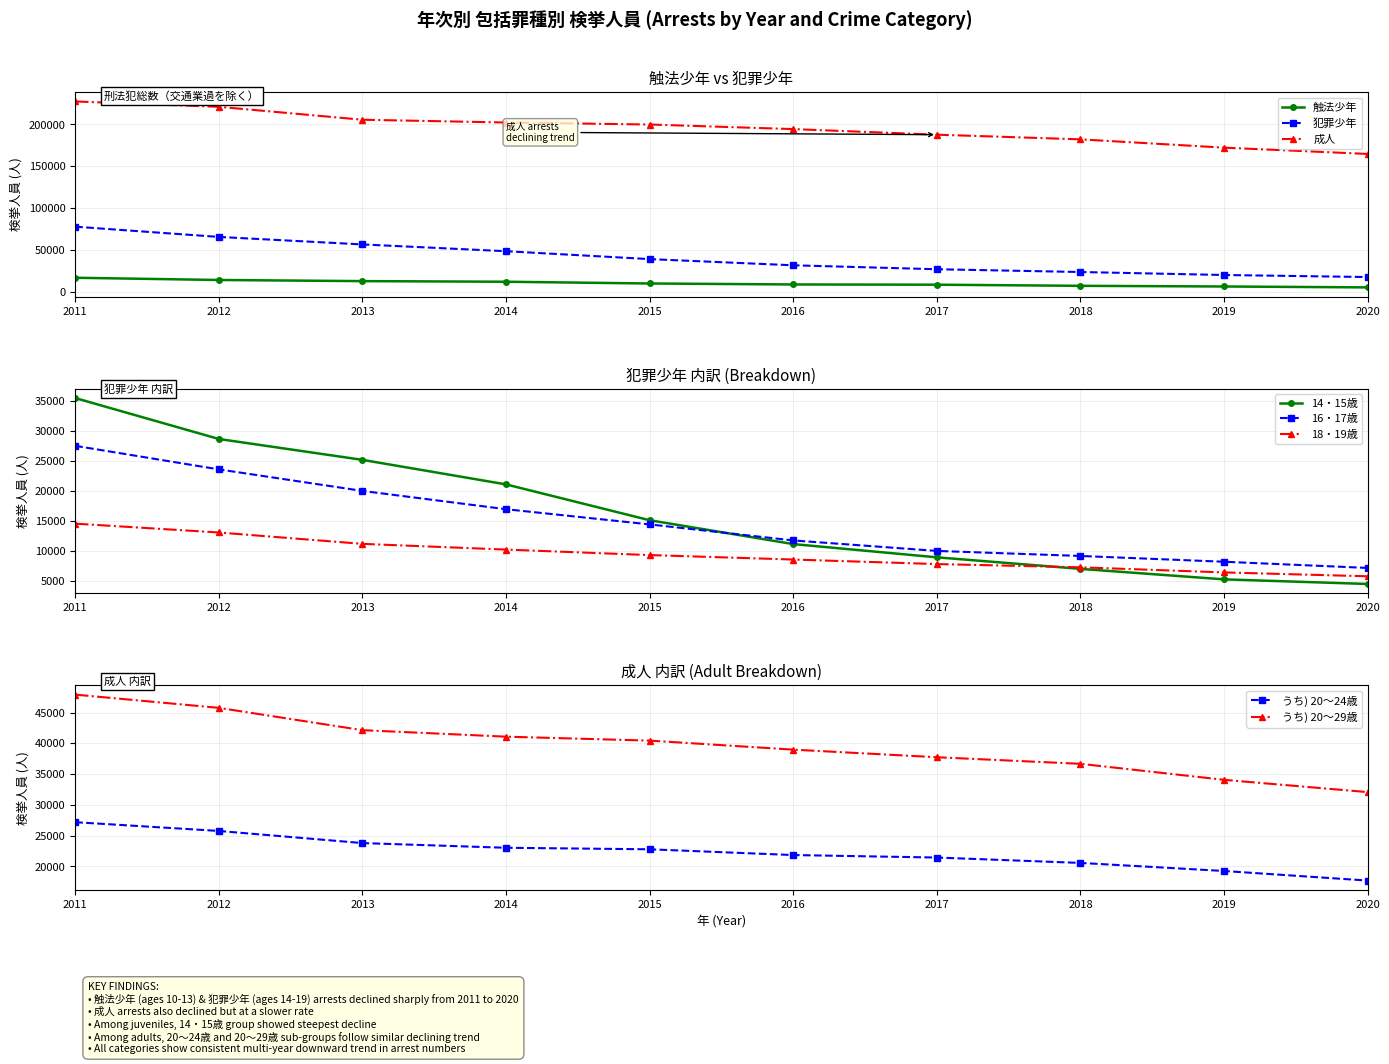

Rank the series by their maximum value, from lowest to highest.

触法少年 (Juvenile Law Violators), 犯罪少年 (Juvenile Offenders), 成人 (Adults)